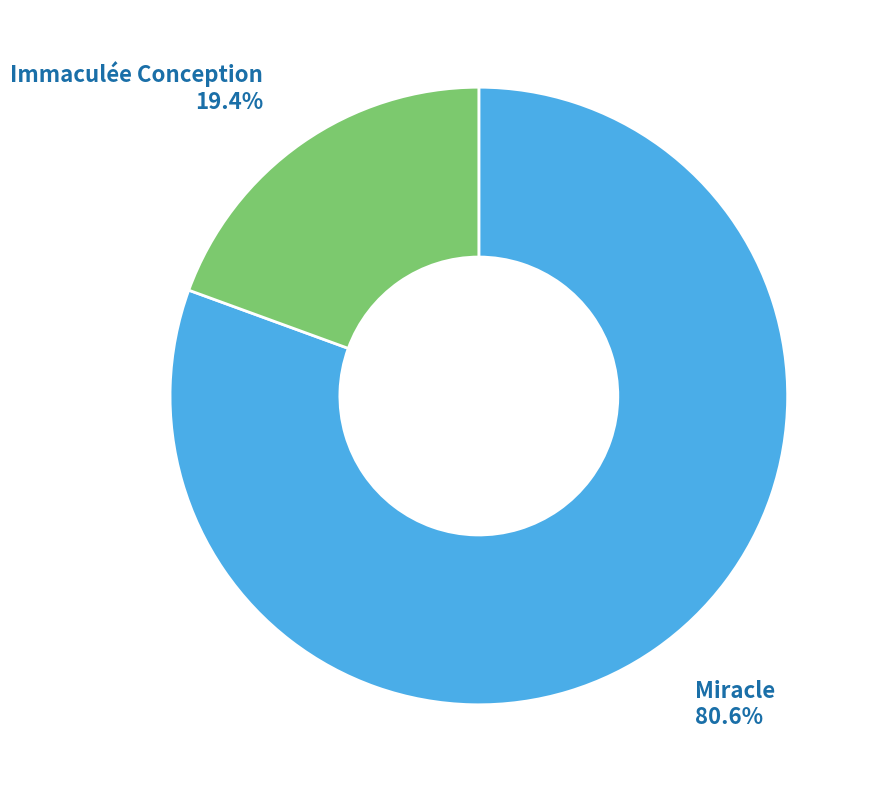

Rank the categories by value from lowest to highest.

Immaculée Conception, Miracle